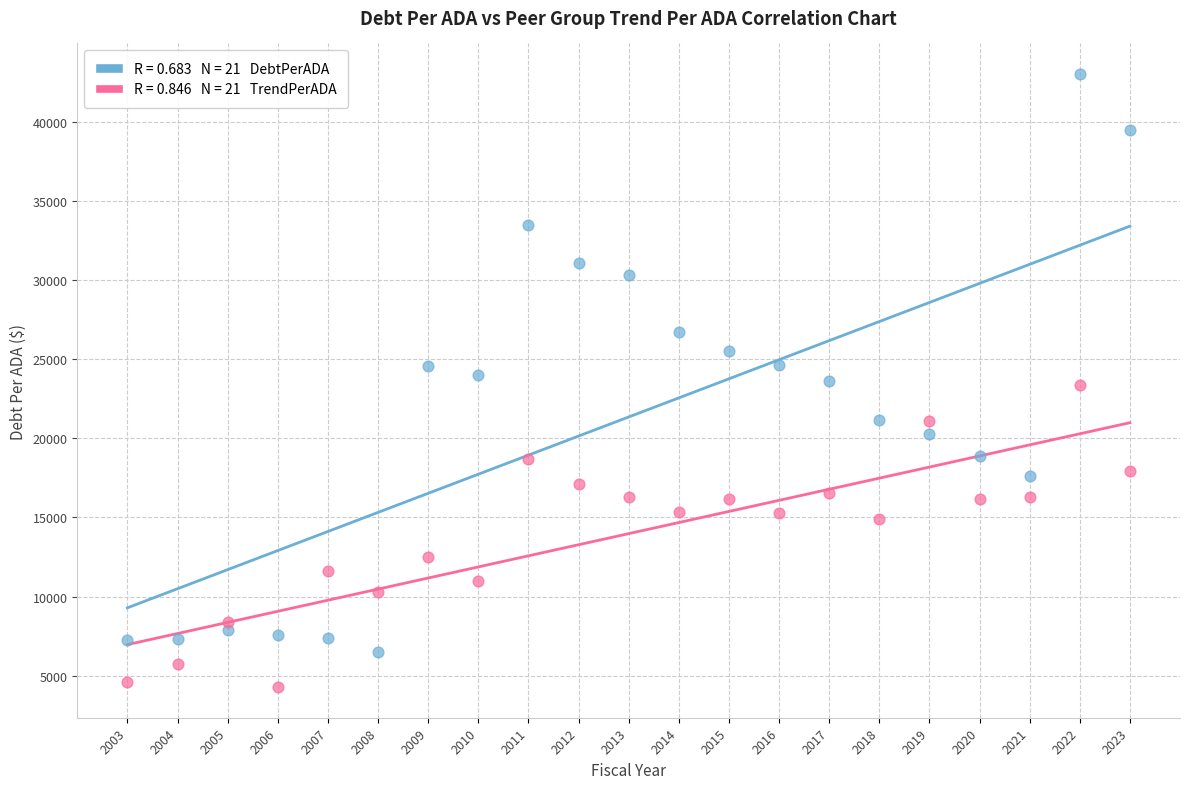

Across all data points, what is the range of X values (max minus min)?

20.0